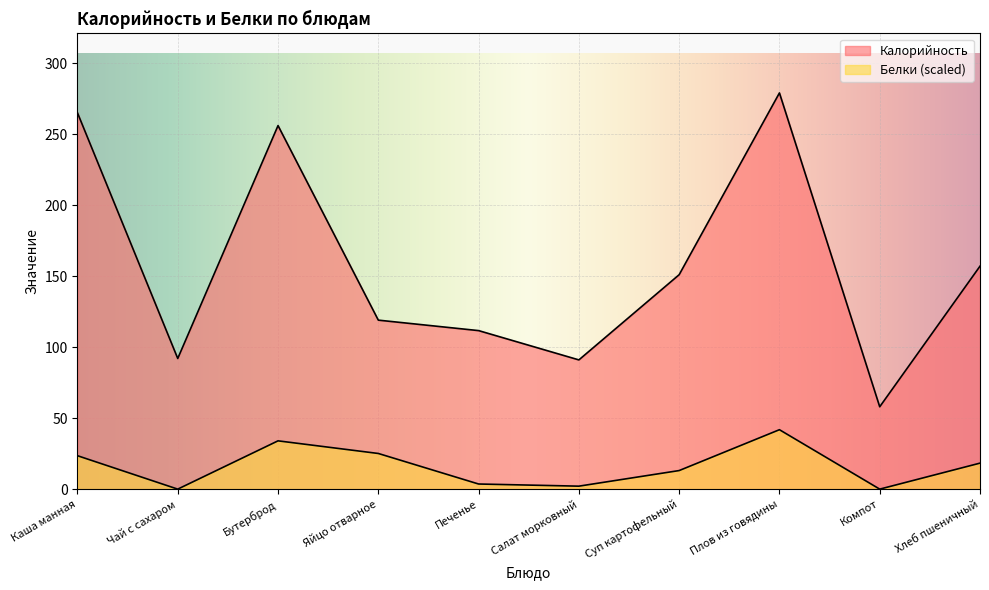

At which label does Калорийность reach its minimum?

Компот